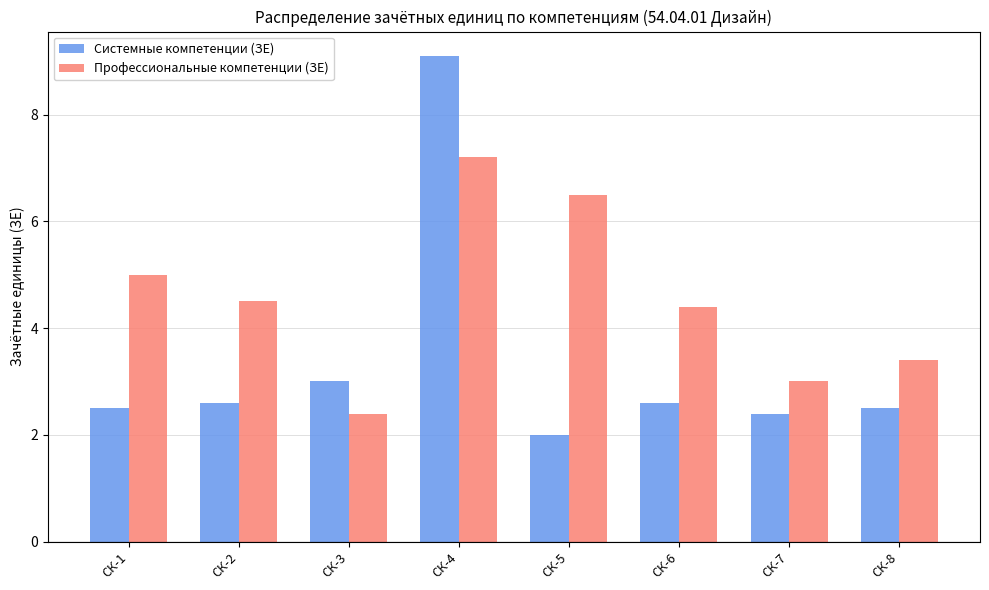

What is the smallest value displayed?

2.0